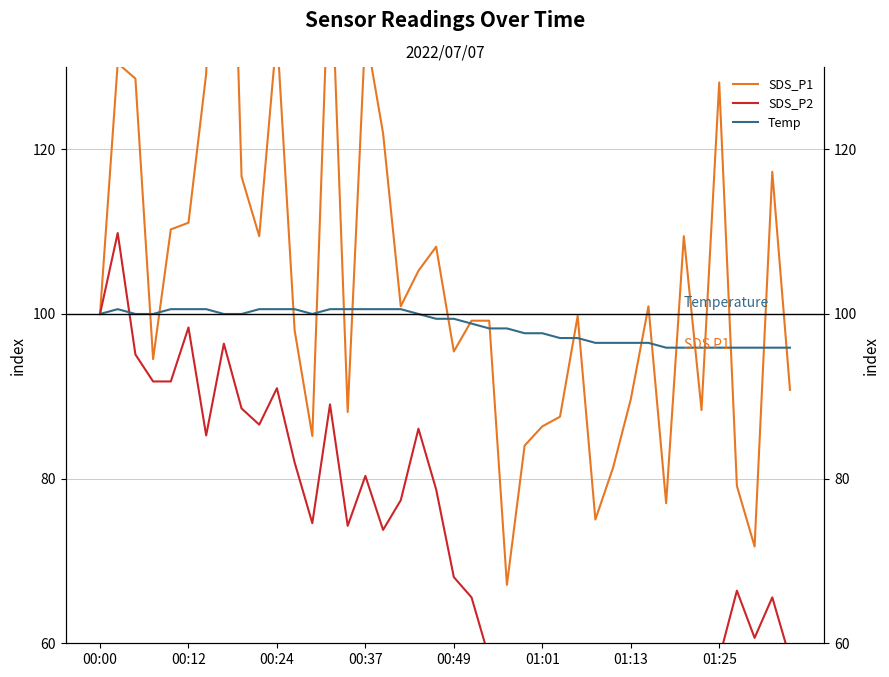

Read the SDS_P1 value at 01:01.

86.3